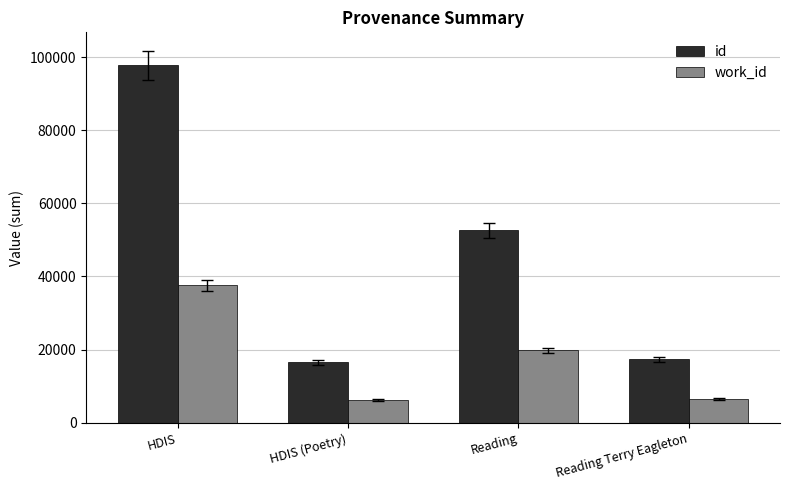

What is the difference between the id values at Reading and HDIS?

45185